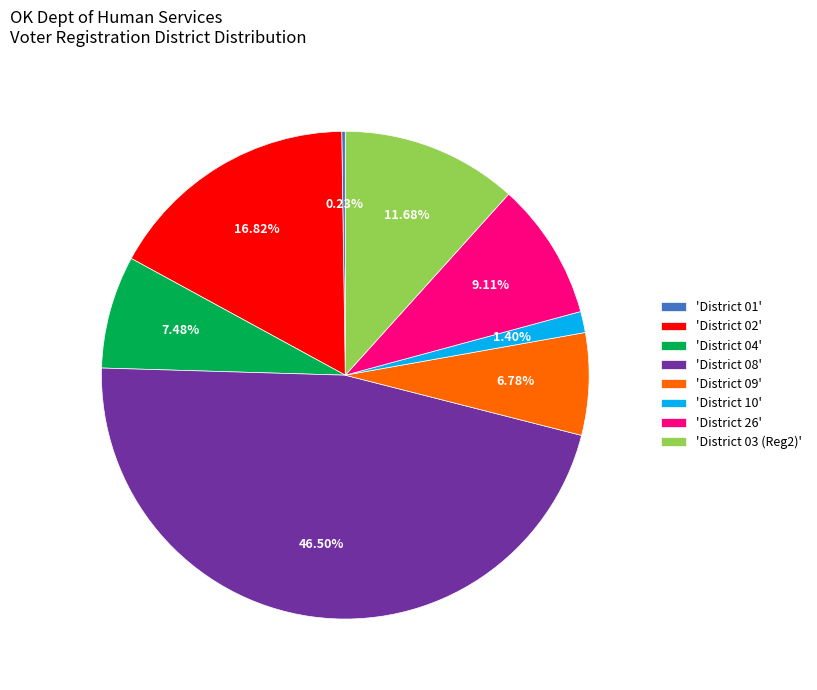

Is 'District 02' the majority of the pie?

No